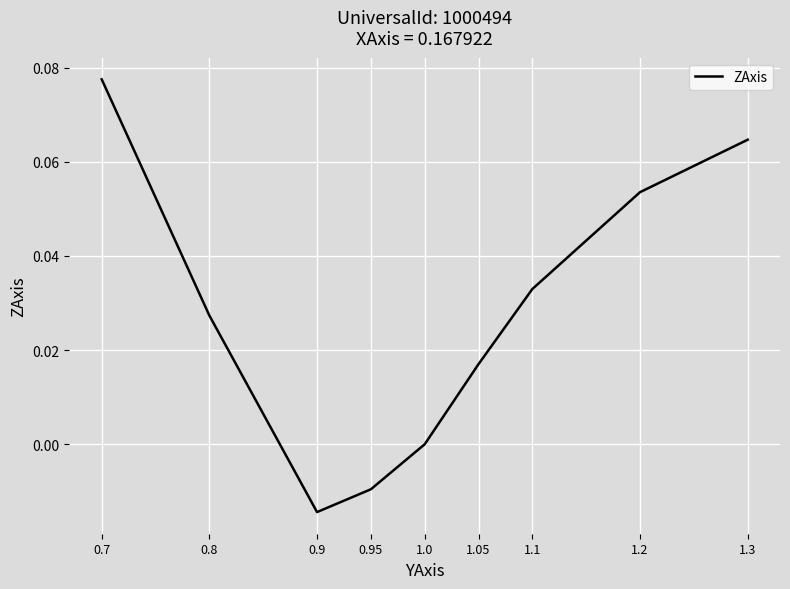

The value at 0.9 is -0.0. True or false?

True